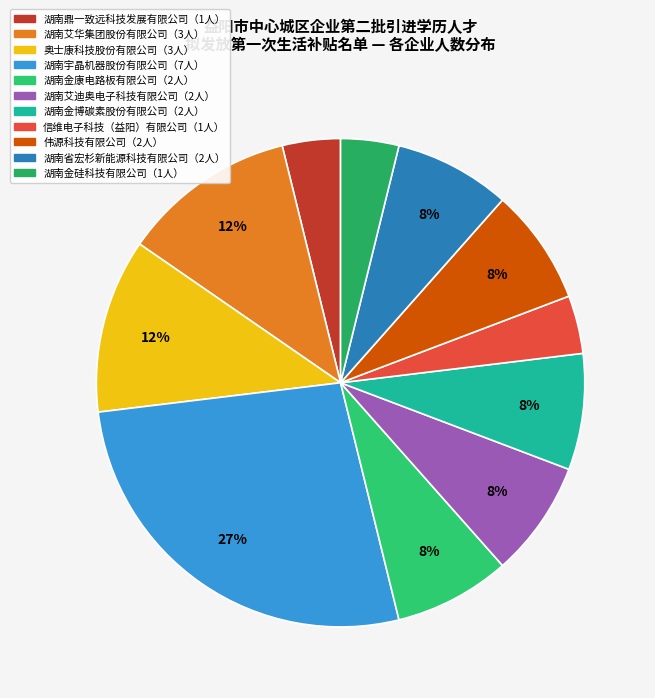

What is the largest slice in the pie chart?

湖南宇晶机器股份有限公司